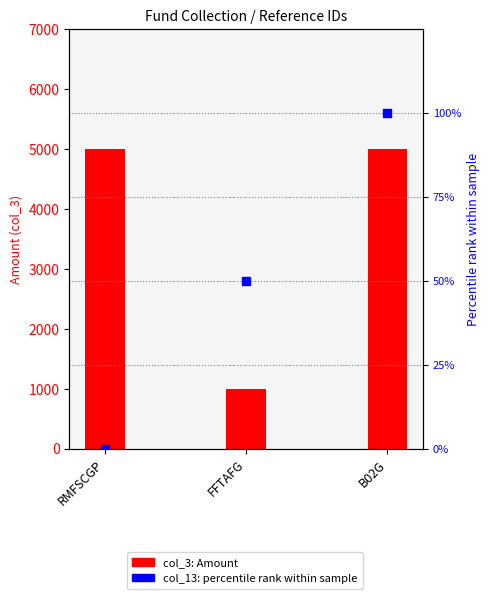

Which series contains the lowest Y value?

col_13 (rank within sample)